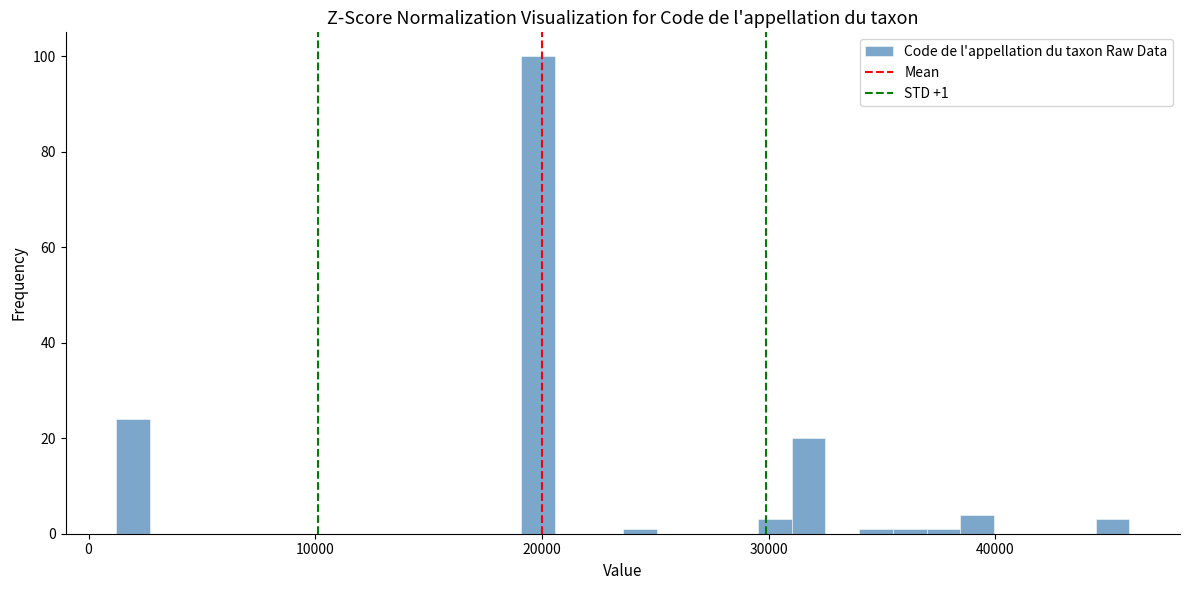

Read against the x-axis, roughly where is the centre of the tallest bar?

20000